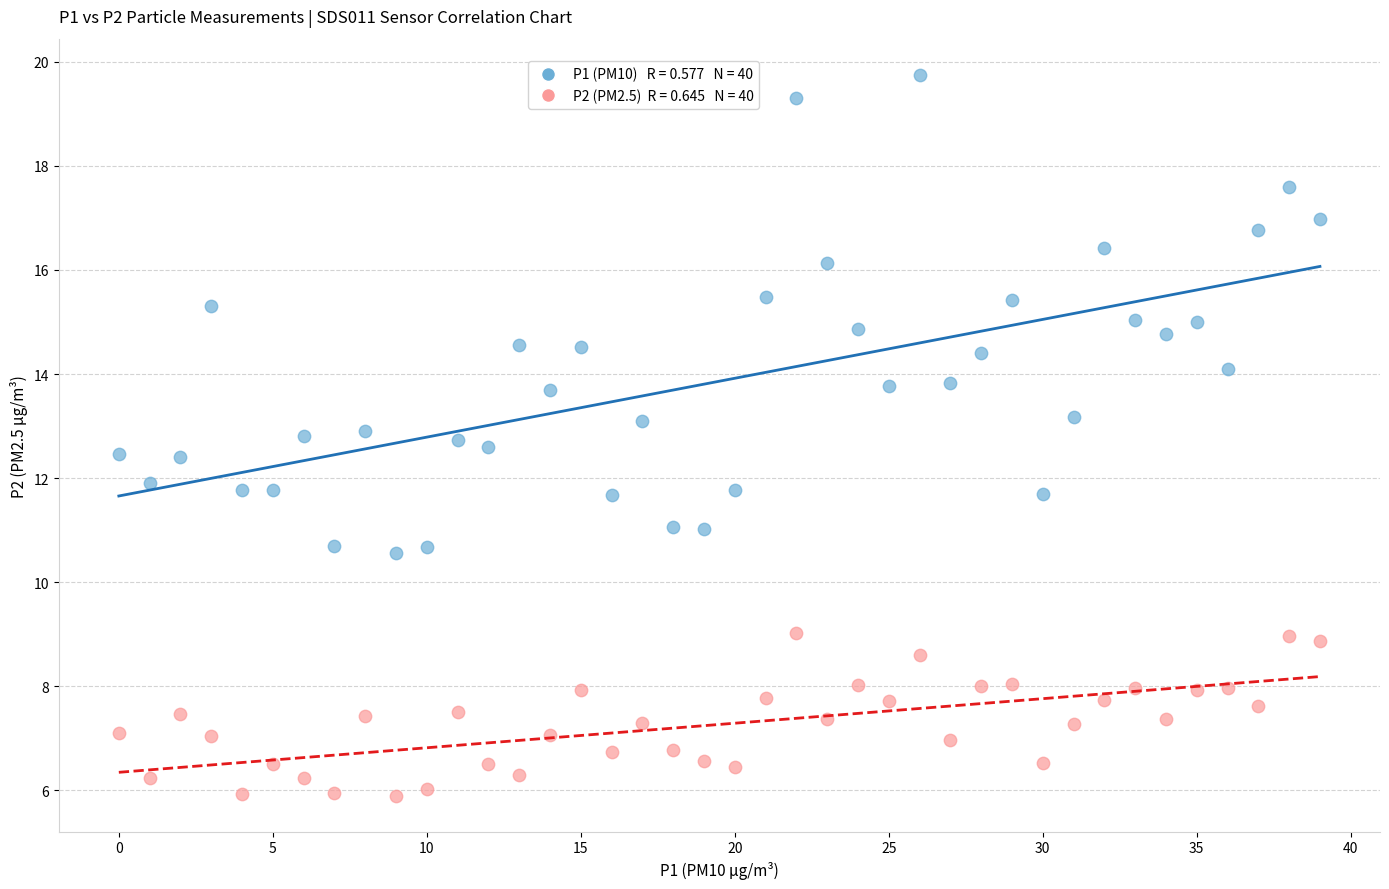

Count the number of points in this scatter plot.

80